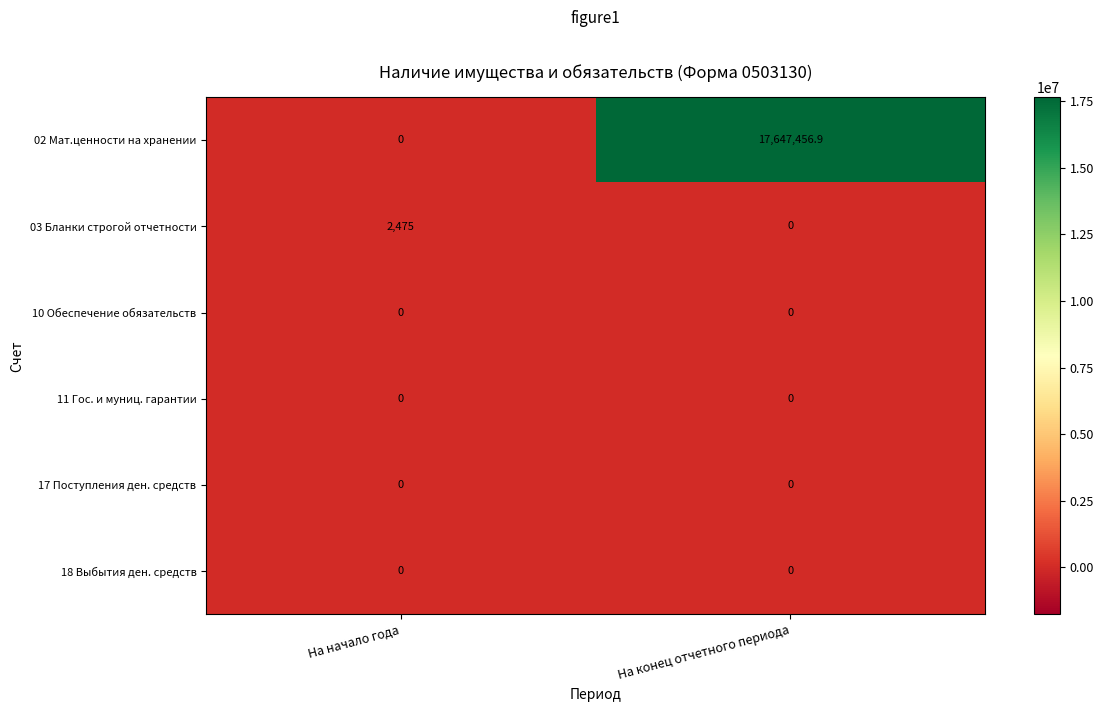

Which series has the largest range (max minus min)?

02 Мат.ценности на хранении